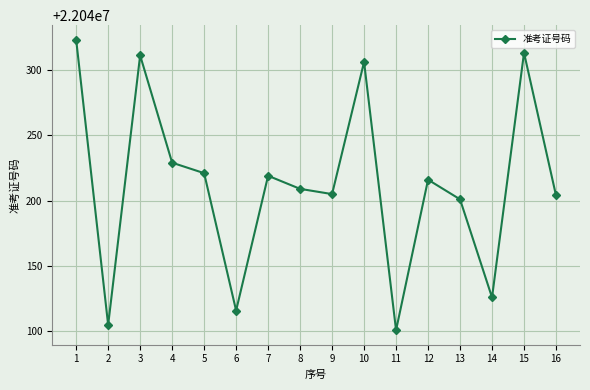

How many values are below 22040216?

8